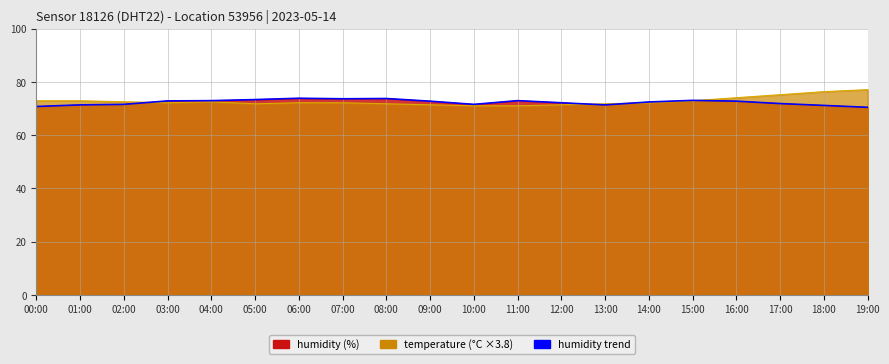

Reading left to right, what are all the values shown in this chart?

70.8	71.4	71.6	72.9	73.0	73.4	73.9	73.7	73.8	72.8	71.6	73.0	72.2	71.4	72.5	73.1	72.8	71.9	71.2	70.5